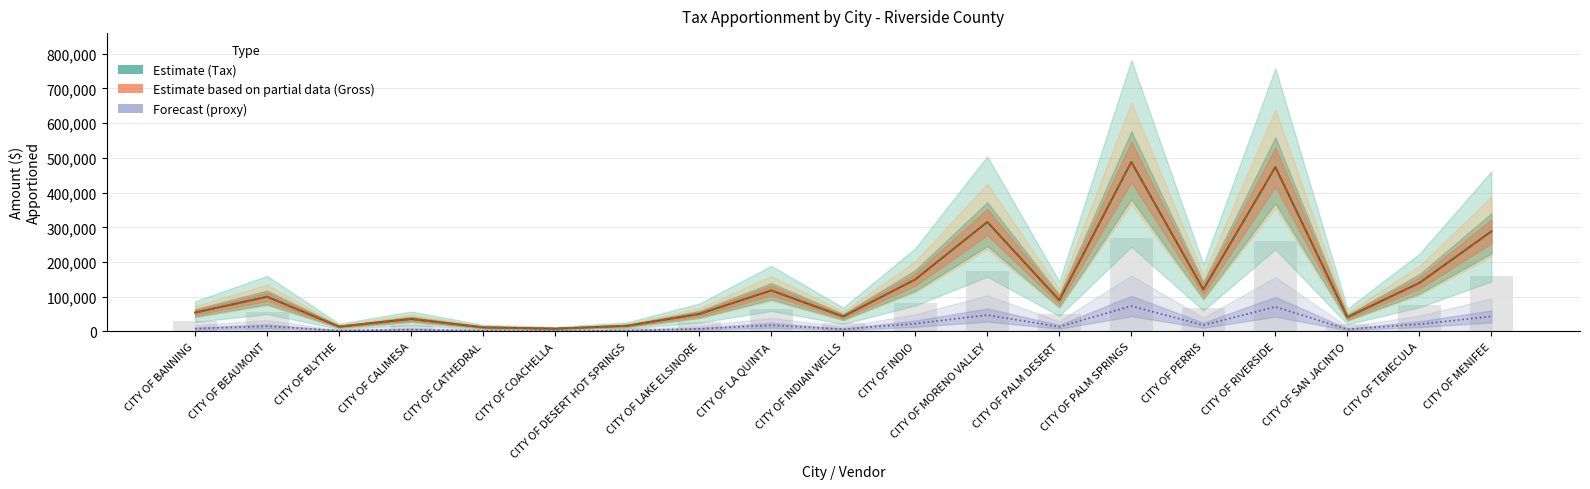

Reading left to right, what are all the values shown in this chart?

Tax (Estimate): 54426.2	99954.6	13954.9	36003.5	11865.2	8030.1	16435.8	50248.0	118092.0	42954.0	149765.7	315293.2	89940.9	488252.4	120701.1	473544.4	40875.8	139728.1	288216.1
Gross Apportioned (Partial): 54426.2	99954.6	13954.9	36003.5	11865.2	8030.1	16435.8	50248.0	118092.0	42954.0	149765.7	315293.2	89940.9	488252.4	120701.1	473544.4	40875.8	139728.1	288216.1
Forecast (Penalty proxy): 8163.9	14993.2	2093.2	5400.5	1779.8	1204.5	2465.4	7537.2	17713.8	6443.1	22464.8	47294.0	13491.1	73237.9	18105.2	71031.7	6131.4	20959.2	43232.4
Commission/Adj: 29934.4	54975.1	7675.2	19801.9	6525.8	4416.5	9039.7	27636.4	64950.6	23624.7	82371.1	173411.2	49467.5	268538.8	66385.6	260449.4	22481.7	76850.5	158518.9